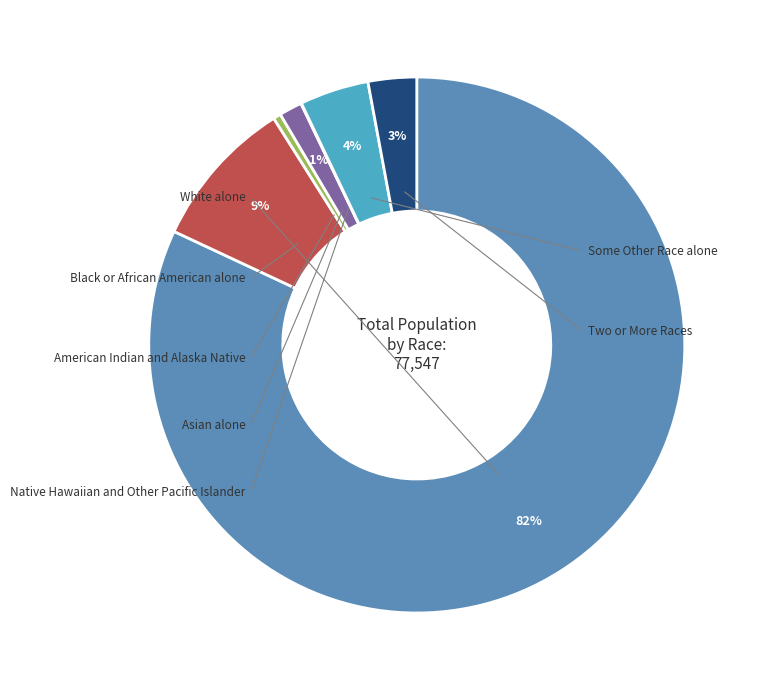

Which has a higher value, Black or African American alone or Asian alone?

Black or African American alone